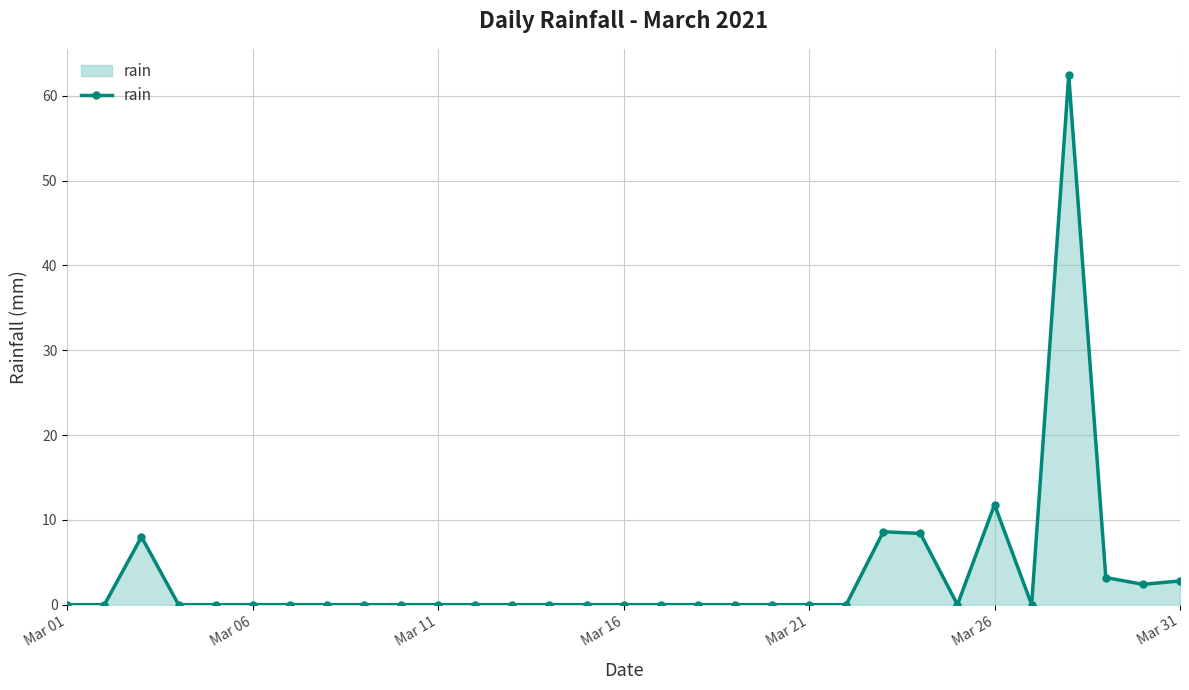

What is the greatest value displayed?

62.4